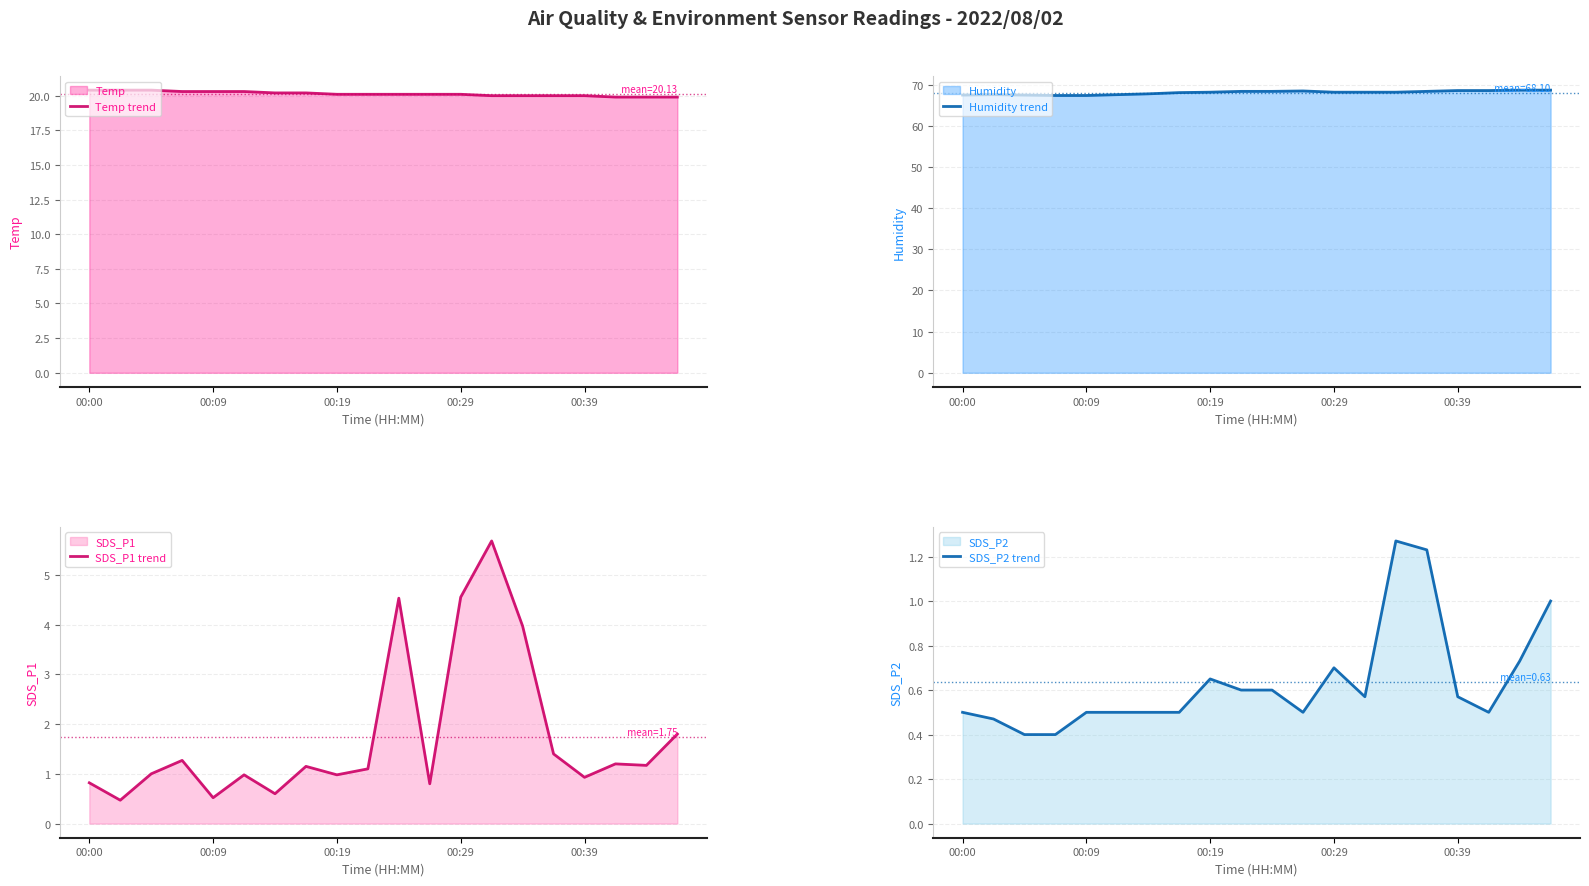

What position from the left is 00:29?

13